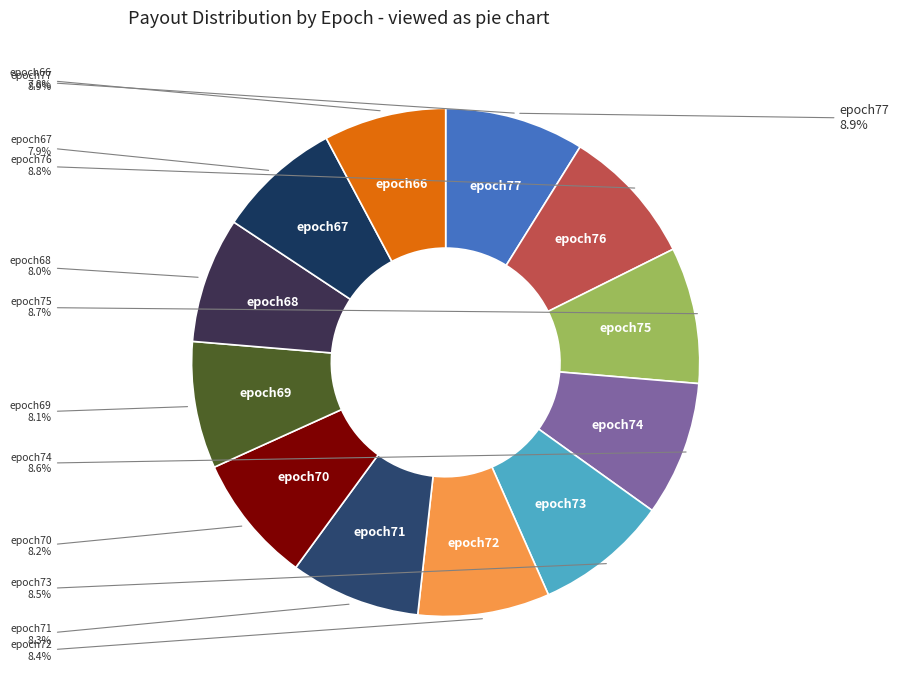

Does epoch71 represent more than half of the total?

No